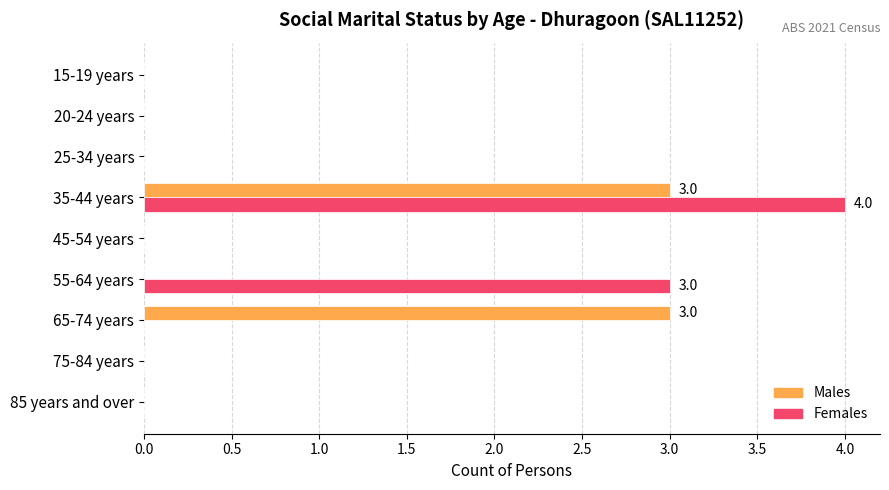

What is the greatest value displayed?

4